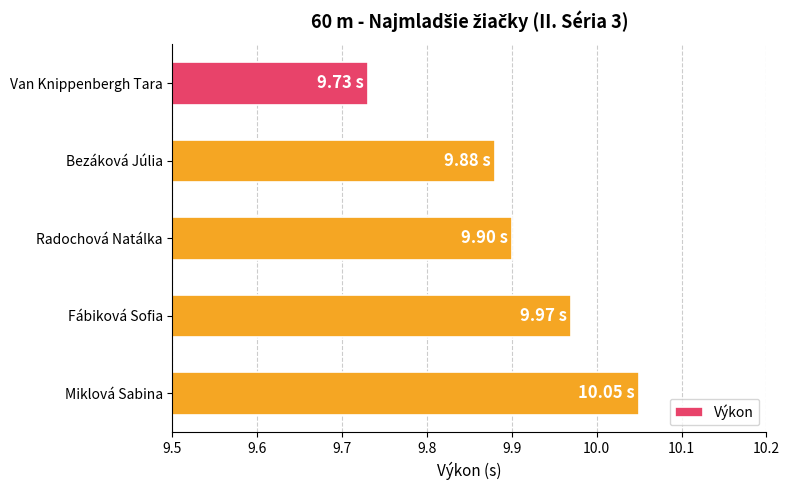

What is the sum of all values?

49.5